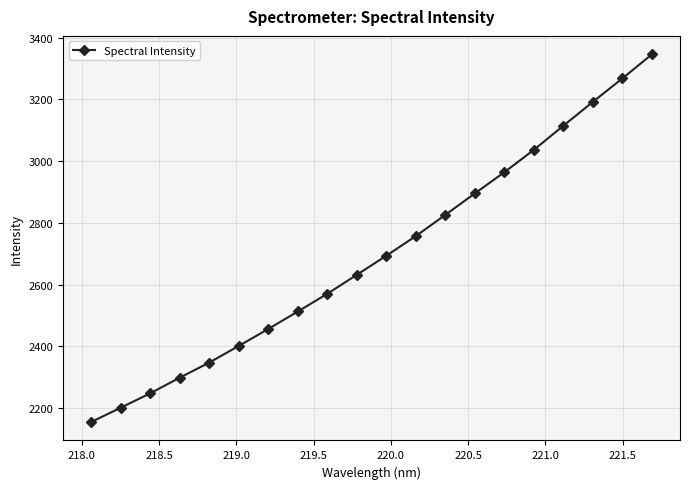

What is the minimum value shown in the chart?

2155.2